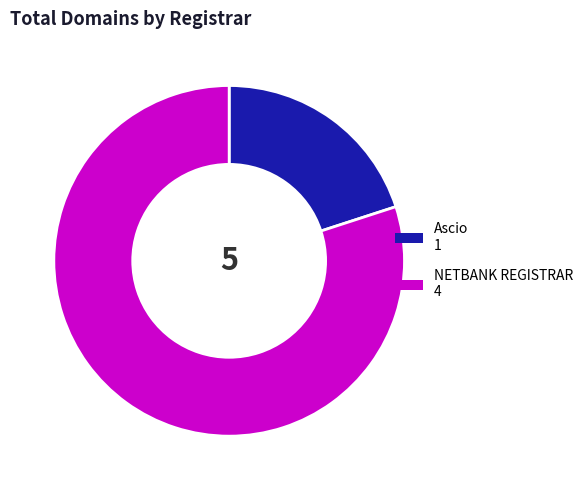

Between NETBANK REGISTRAR and Ascio, which is larger?

NETBANK REGISTRAR